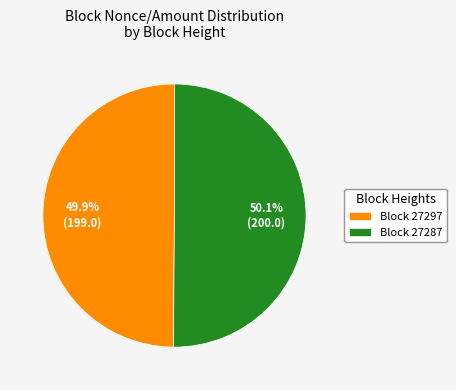

Is there any slice that represents more than half of the pie?

Yes